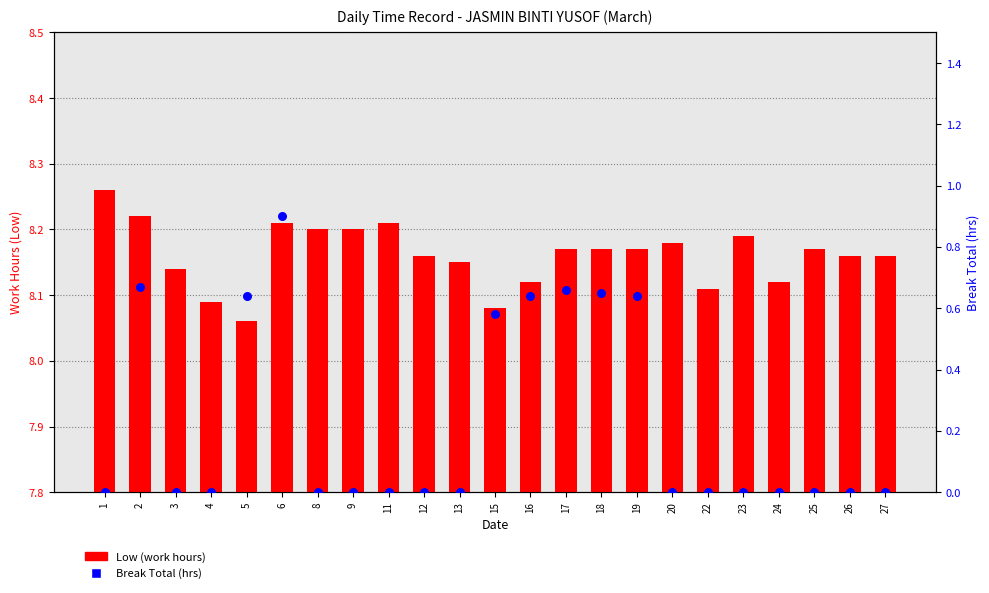

Which series contains the highest Y value?

Low (work hours)